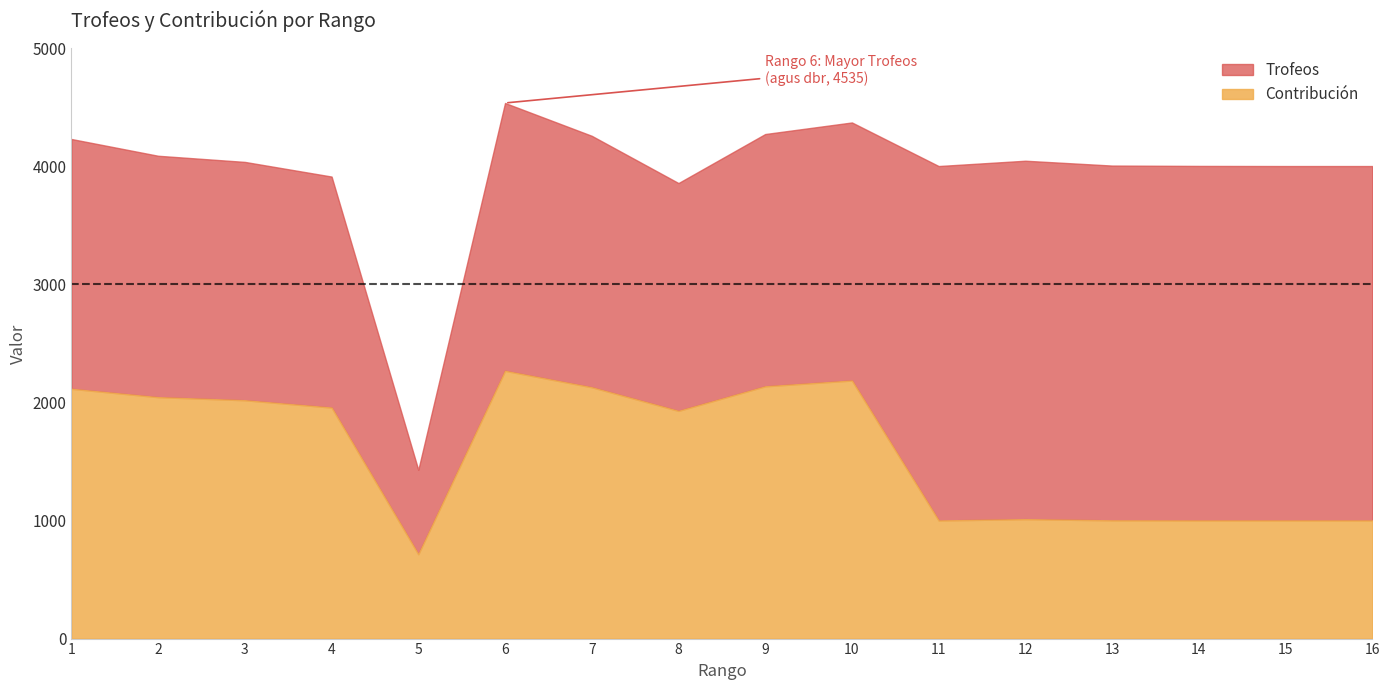

Reading right to left, what are all the values shown in this chart?

Trofeos: 16=4001	15=4001	14=4002	13=4005	12=4046	11=4001	10=4370	9=4272	8=3857	7=4257	6=4535	5=1429	4=3912	3=4036	2=4088	1=4230
Contribución: 16=1000	15=1000	14=1000	13=1001	12=1011	11=1000	10=2185	9=2136	8=1928	7=2128	6=2267	5=714	4=1956	3=2018	2=2044	1=2115